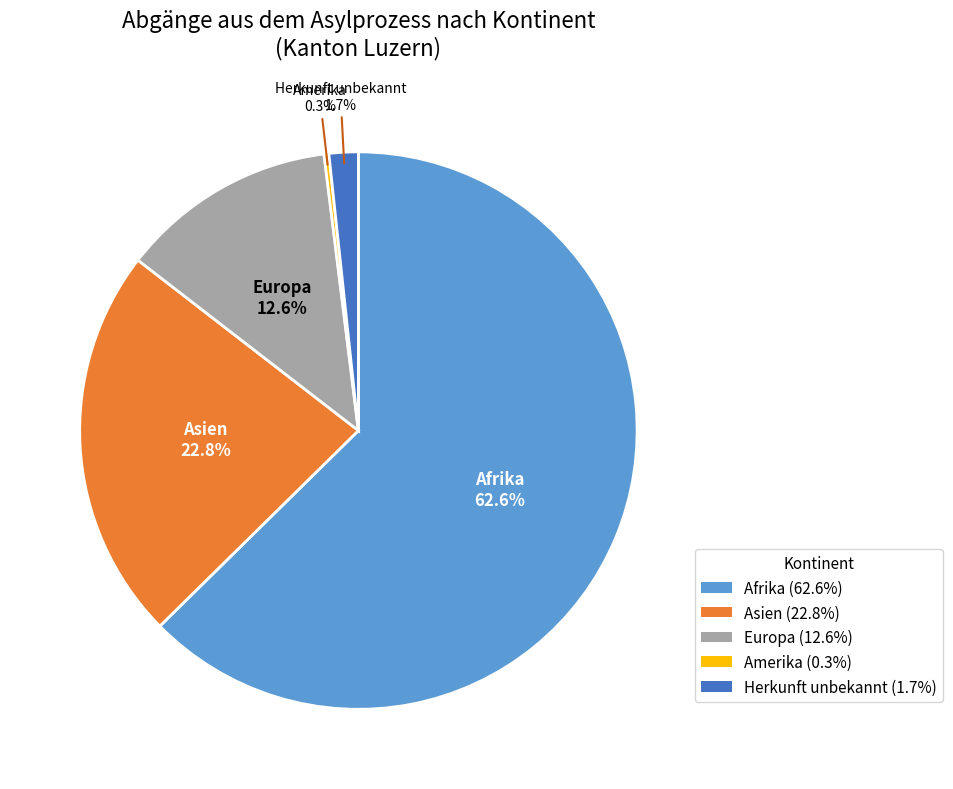

Approximately how many times larger is the value at Europa compared to Amerika?

44.5